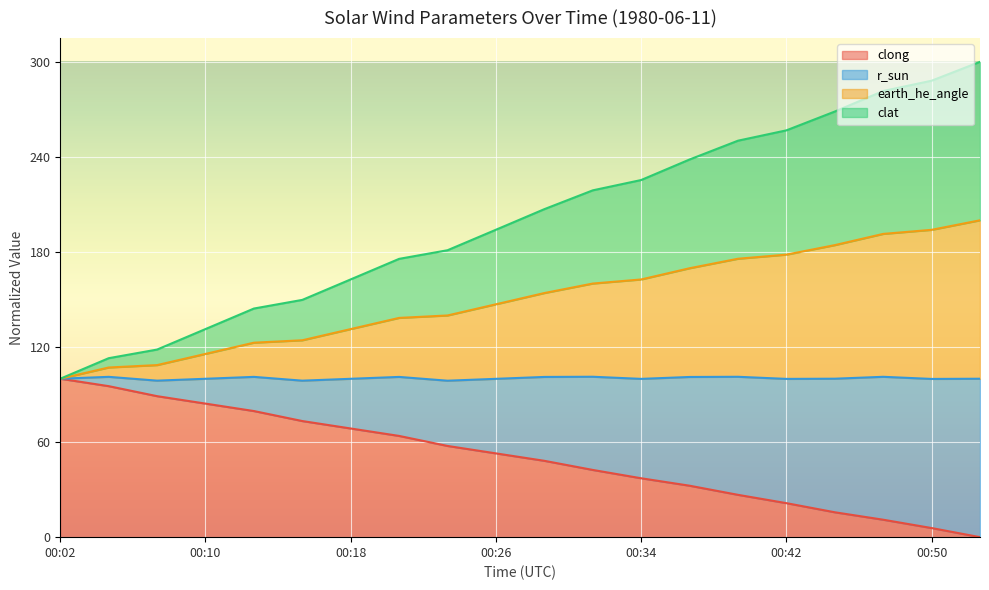

What is the maximum value for clong?

100.0